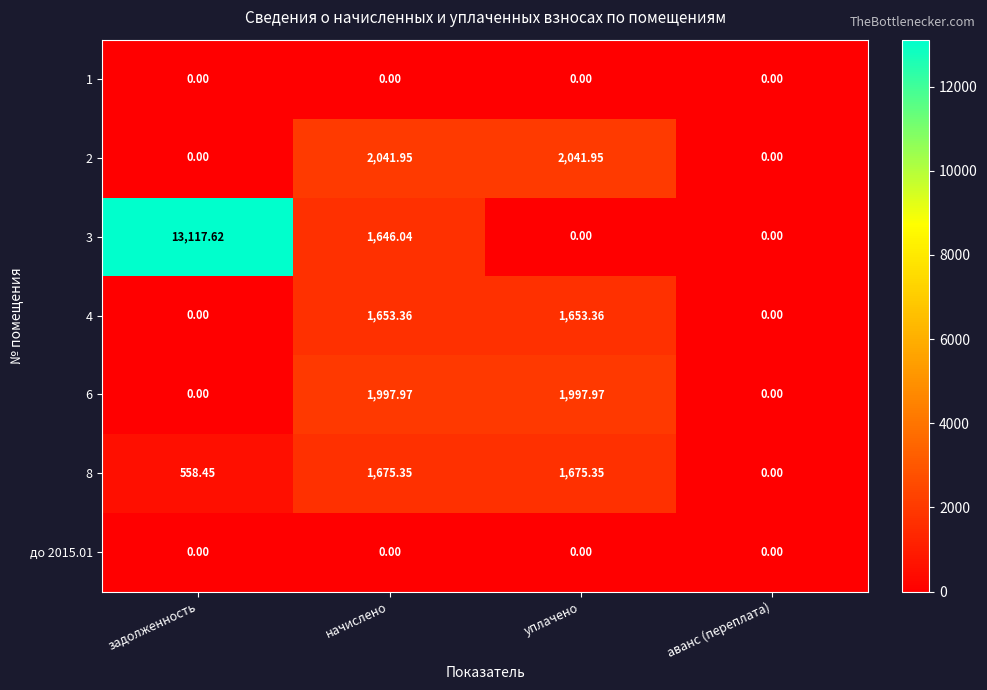

Is the value of 2 at уплачено greater than the value of 1 at начислено?

Yes